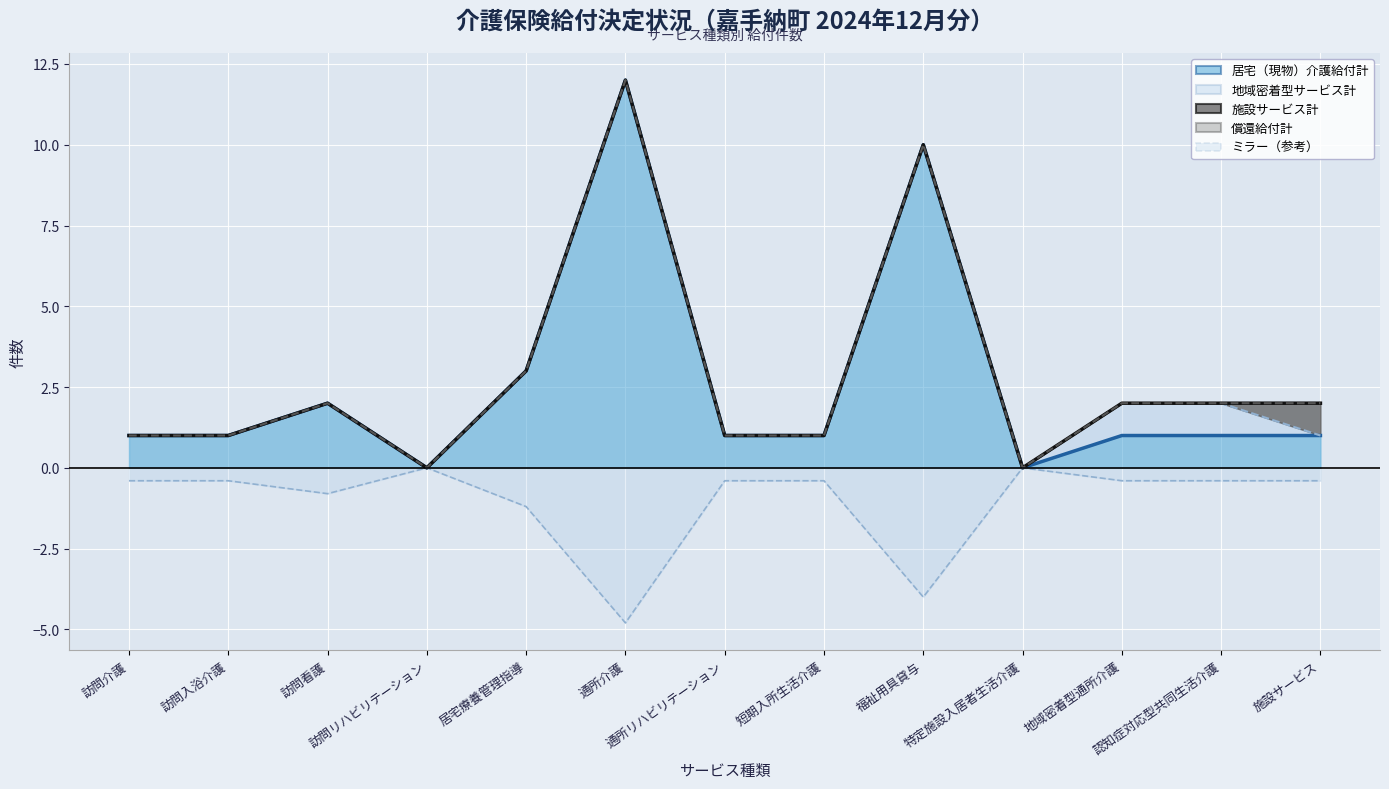

The 償還給付計 (line) series shows 1.0 at 通所リハビリテーション. True or false?

True